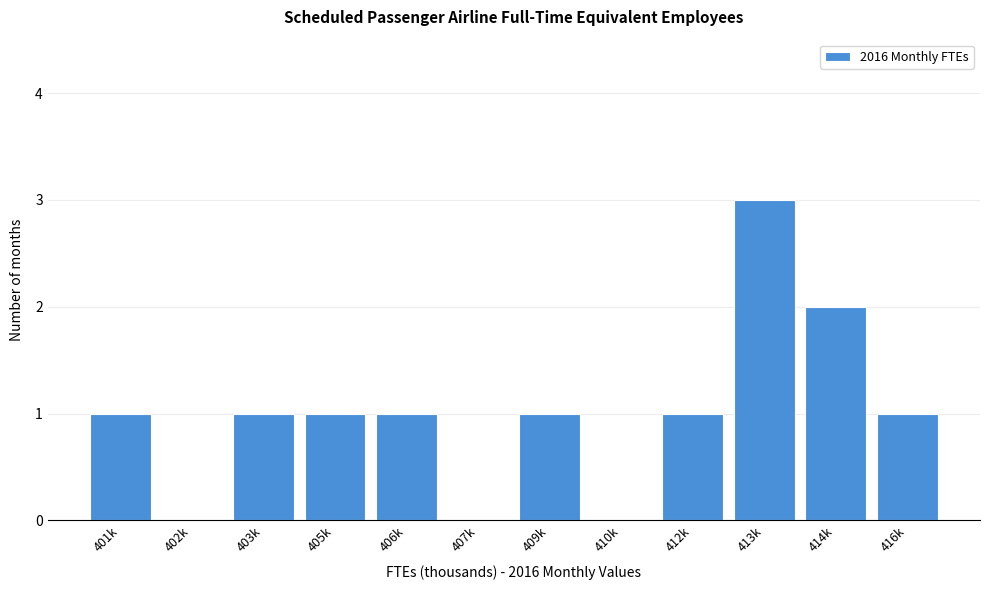

Reading right to left, transcribe all the data shown in this chart.

416k=1	414k=2	413k=3	412k=1	410k=0	409k=1	407k=0	406k=1	405k=1	403k=1	402k=0	401k=1